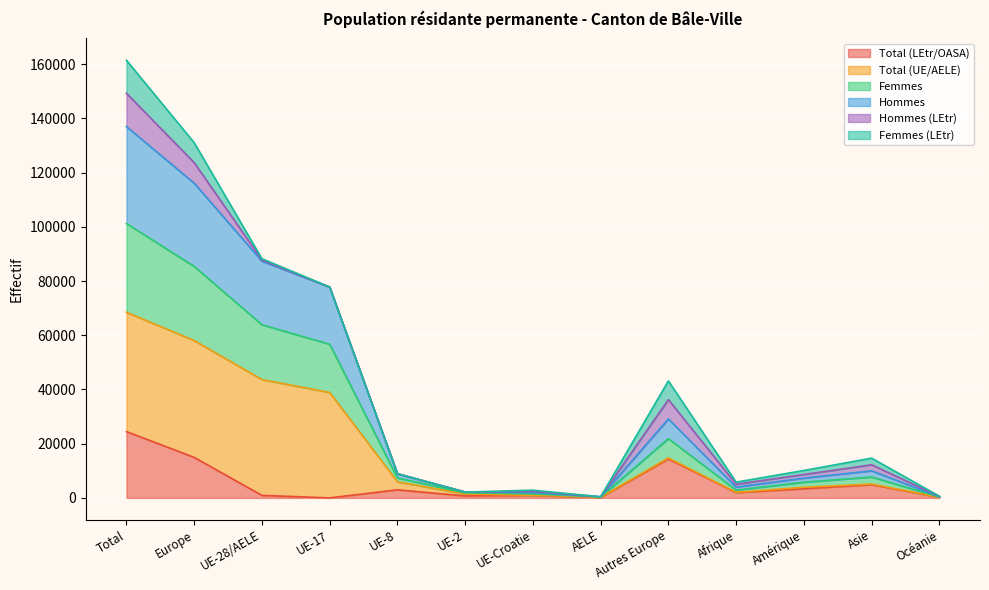

True or false: Total (LEtr/OASA) and Hommes cross at least once.

False